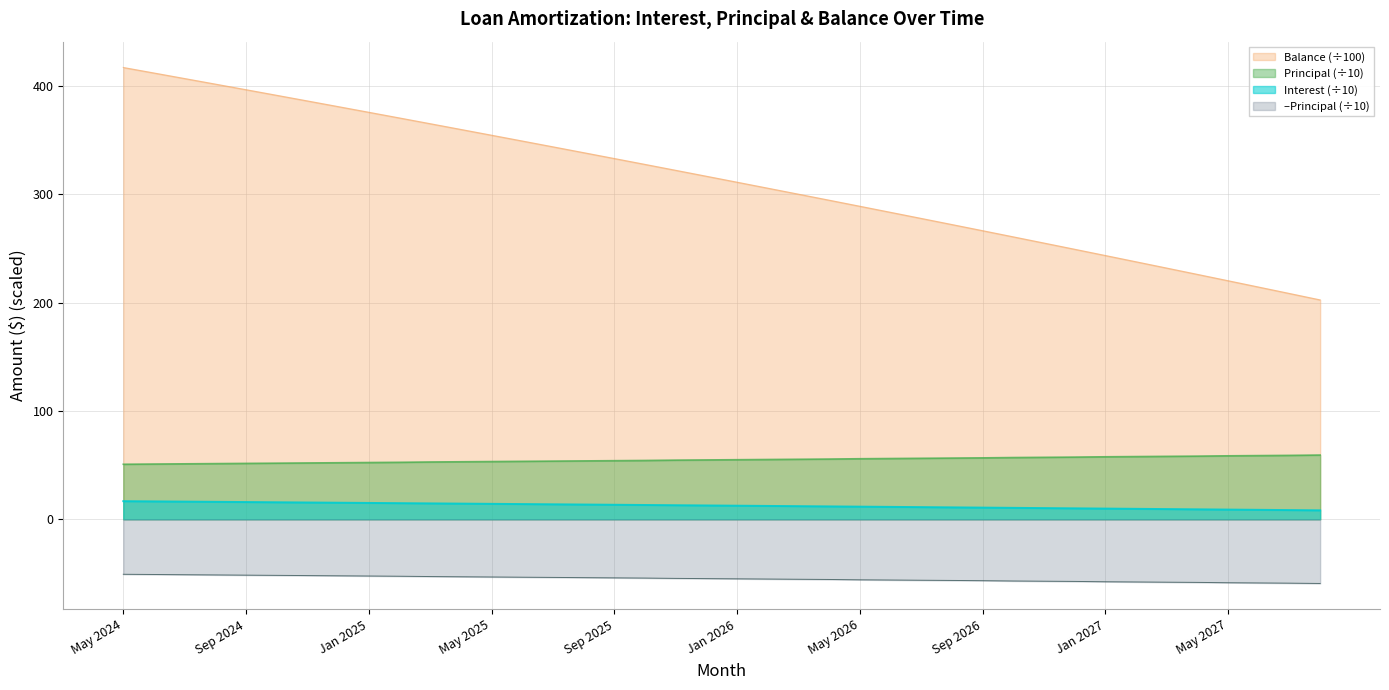

Reading left to right, extract all data points from this chart.

Interest: 16.7	16.5	16.3	16.1	15.9	15.7	15.5	15.3	15.1	14.9	14.7	14.5	14.2	14.0	13.8	13.6	13.4	13.2	13.0	12.8	12.5	12.3	12.1	11.9	11.7	11.4	11.2	11.0	10.8	10.6	10.3	10.1	9.9	9.6	9.4	9.2	9.0	8.7	8.5	8.3
Principal: 50.8	51.0	51.2	51.4	51.6	51.8	52.0	52.2	52.4	52.6	52.9	53.1	53.3	53.5	53.7	53.9	54.1	54.3	54.6	54.8	55.0	55.2	55.4	55.6	55.9	56.1	56.3	56.5	56.7	57.0	57.2	57.4	57.7	57.9	58.1	58.3	58.6	58.8	59.0	59.3
Balance: 417.2	412.1	407.0	401.9	396.7	391.5	386.3	381.1	375.9	370.6	365.3	360.0	354.7	349.3	344.0	338.6	333.2	327.7	322.3	316.8	311.3	305.8	300.2	294.7	289.1	283.5	277.8	272.2	266.5	260.8	255.1	249.4	243.6	237.8	232.0	226.2	220.3	214.4	208.5	202.6